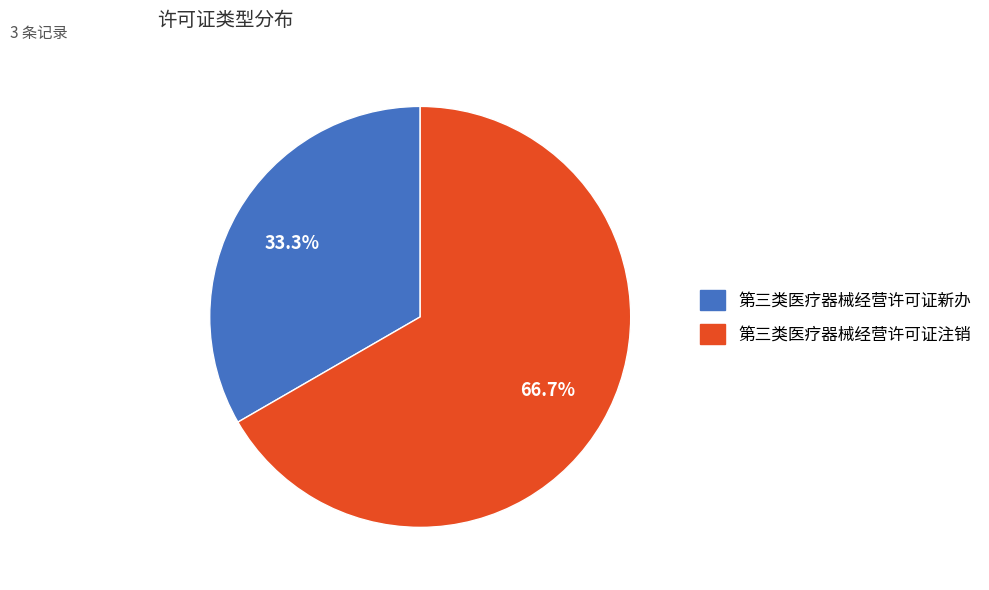

To the nearest percent, what portion does 第三类医疗器械经营许可证新办 represent?

33%